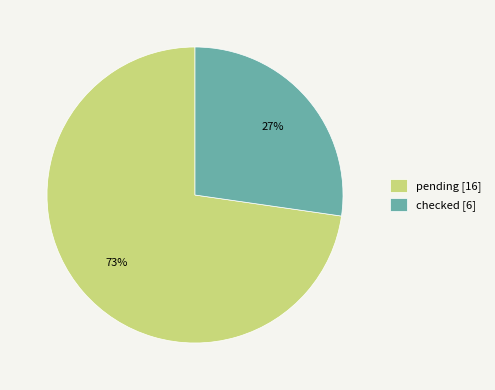

Is the sum of pending [16] and checked [6] greater than half?

Yes